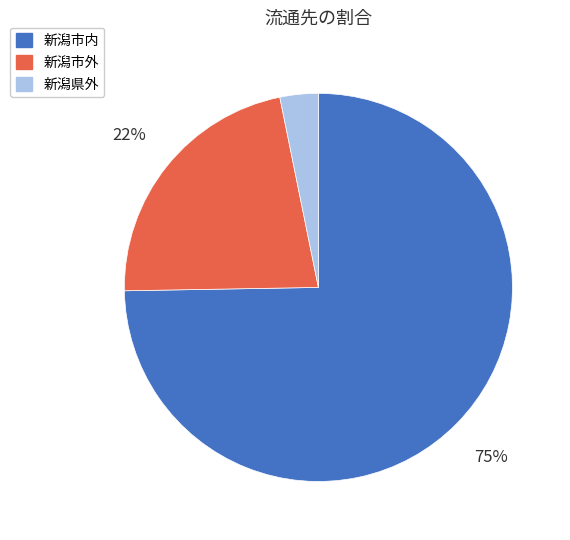

Approximately how many times larger is the value at 新潟市外 compared to 新潟市内?

0.3